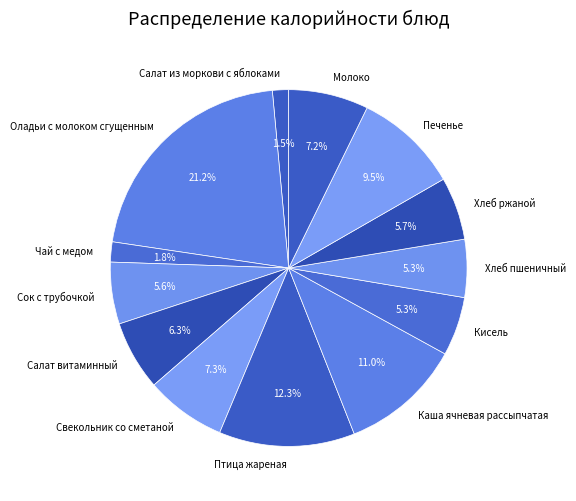

Approximately how many times larger is the value at Птица жареная compared to Чай с медом?

6.8